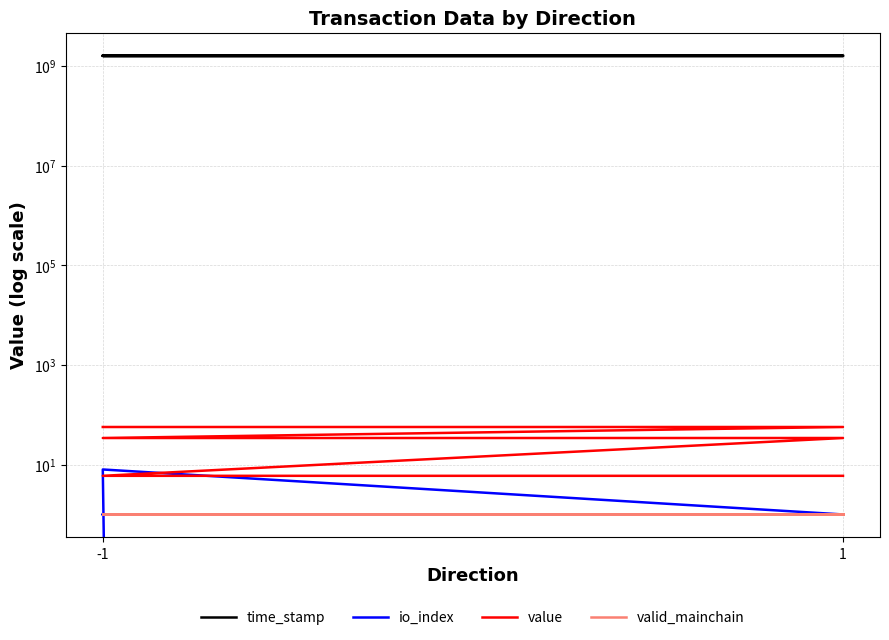

Where does the time_stamp series first go above 1606136297?

-1